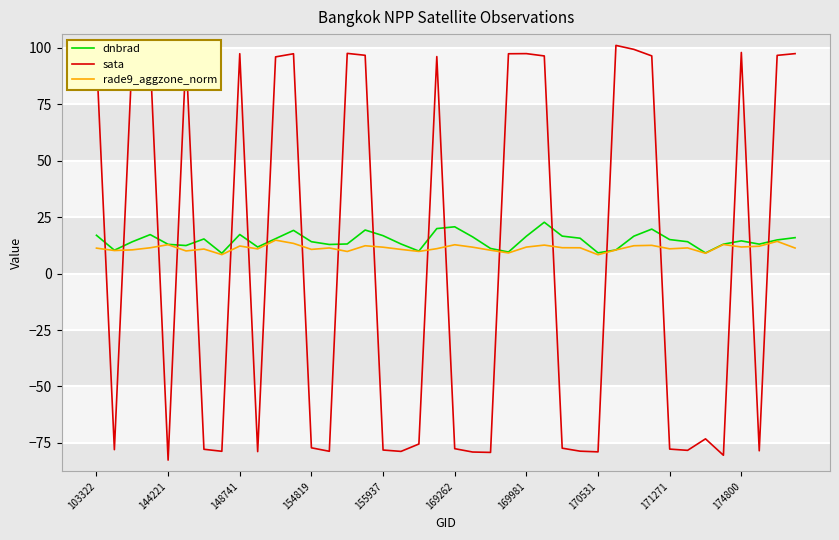

What is the maximum value shown in the chart?

101.1